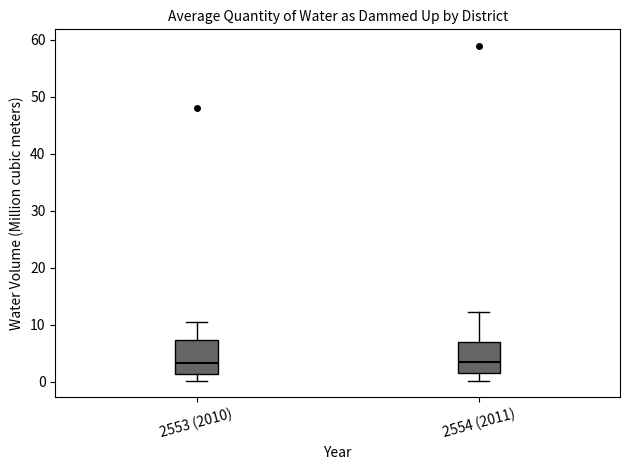

Where is the upper edge of the box for 2554 (2011) on the y-axis? The values are not printed on the chart, so give them approximately, as read against the axis.

7